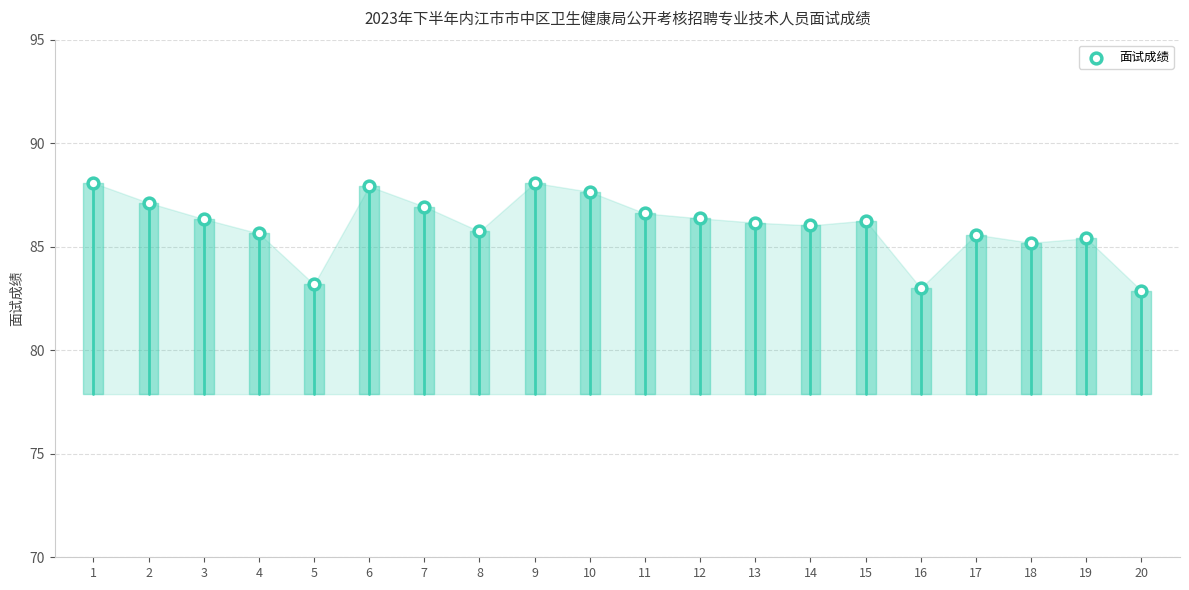

What is the range of Y values (max minus min)?

5.2